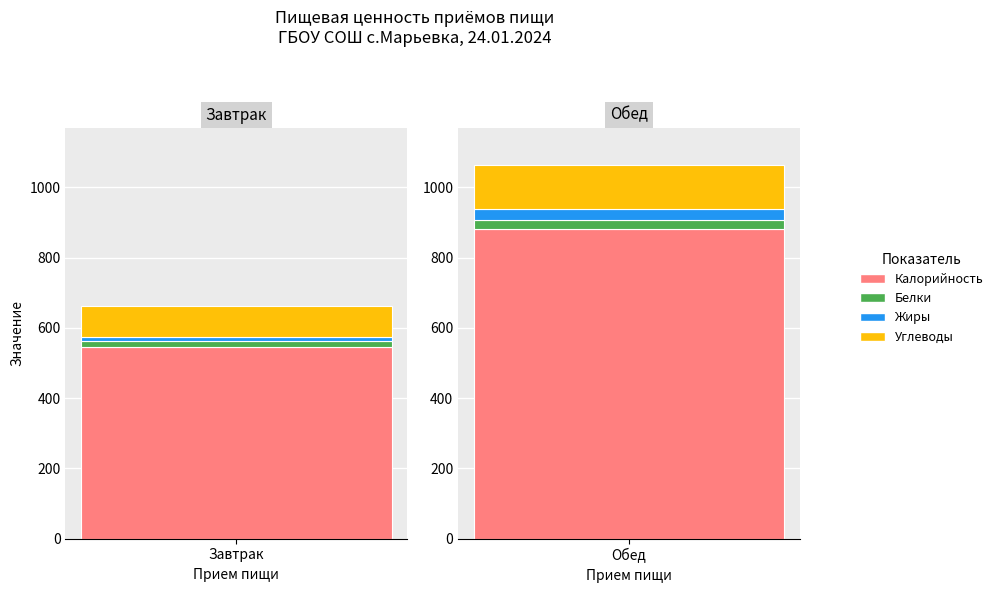

Reading left to right, extract all data points from this chart.

Калорийность: 546	882
Белки: 16	25
Жиры: 13	31
Углеводы: 86	125